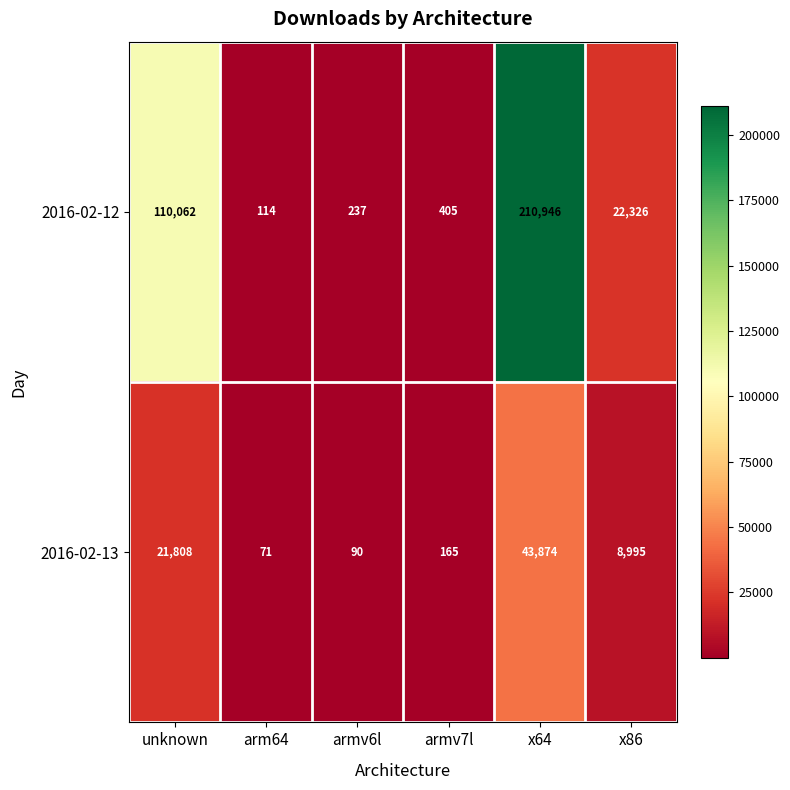

List the series in order of their peak value, lowest first.

2016-02-13, 2016-02-12